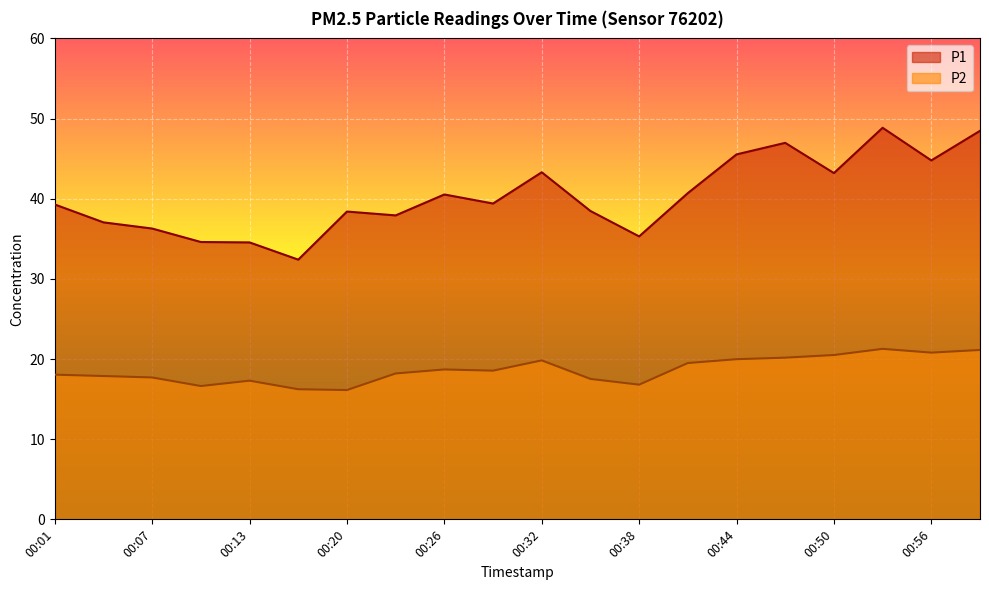

At how many categories does at least one series exceed 19?

20